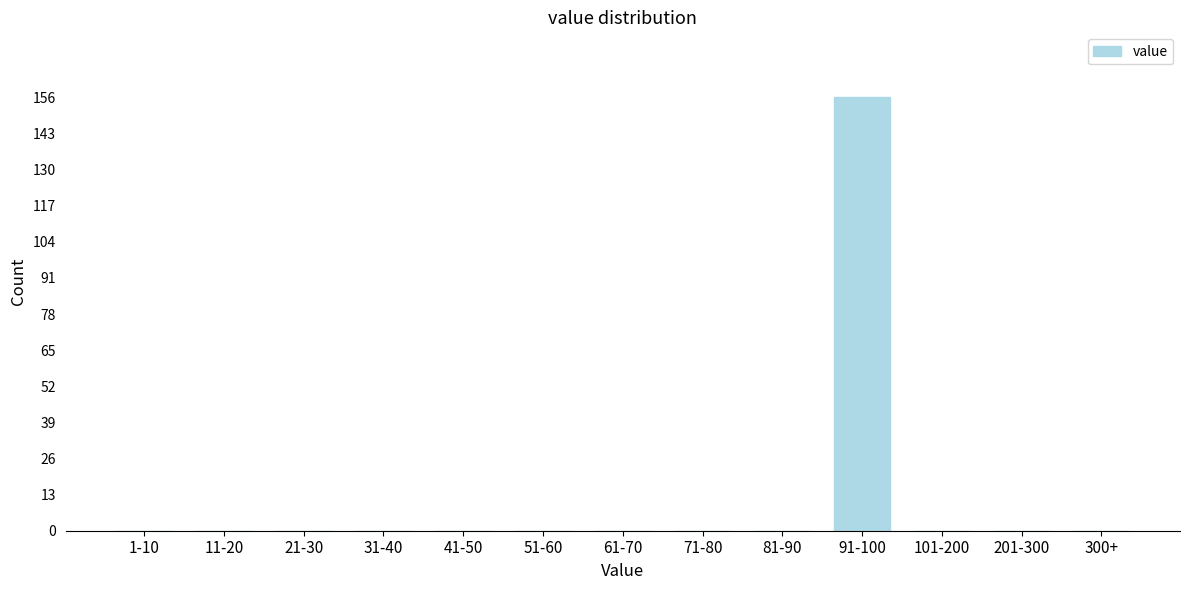

Reading left to right, list all the values displayed in this chart.

1-10=0	11-20=0	21-30=0	31-40=0	41-50=0	51-60=0	61-70=0	71-80=0	81-90=0	91-100=156	101-200=0	201-300=0	300+=0